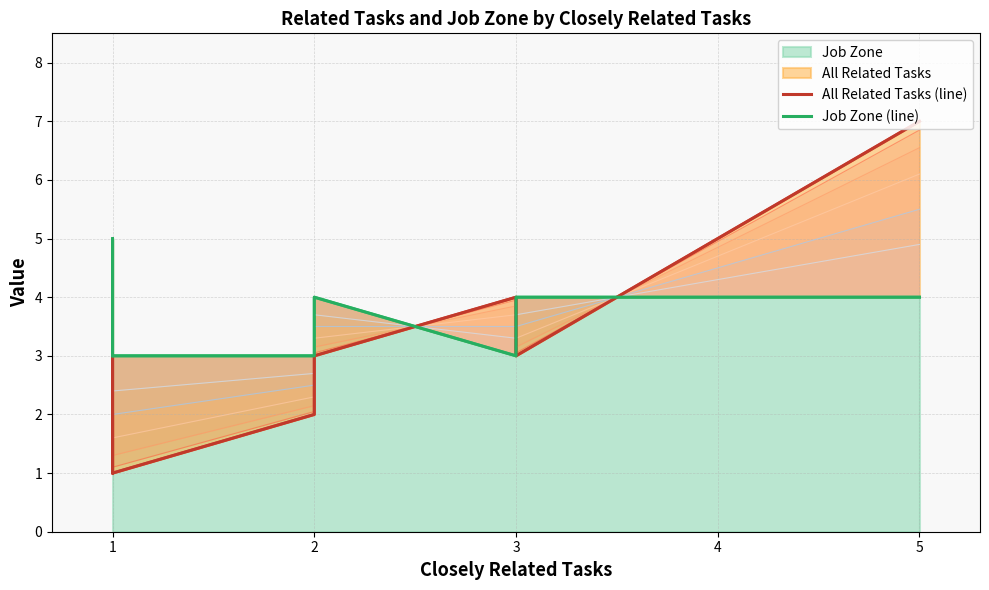

Which series has the widest spread of values?

All Related Tasks (line)